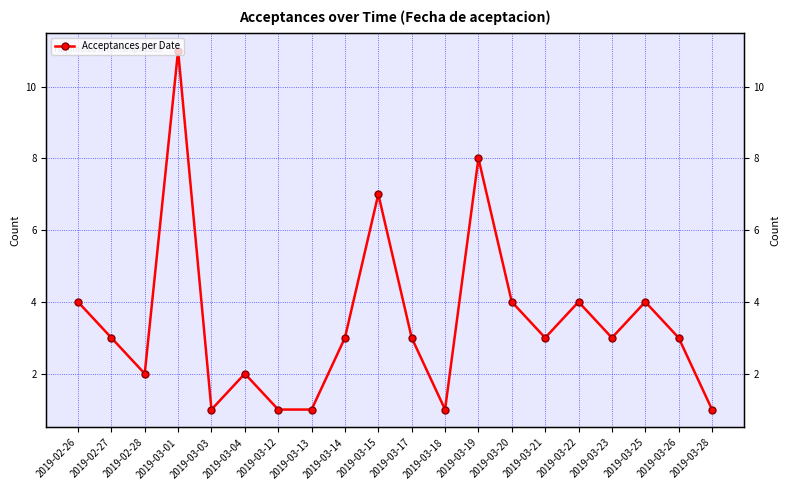

What is the change in value from 2019-02-28 to 2019-03-25?

+2